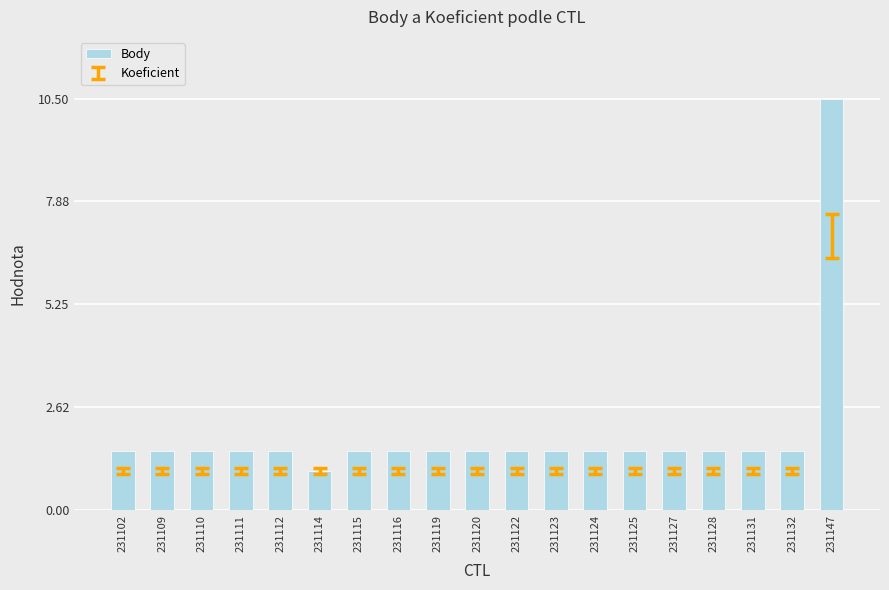

Which label corresponds to the largest value in the chart?

231147